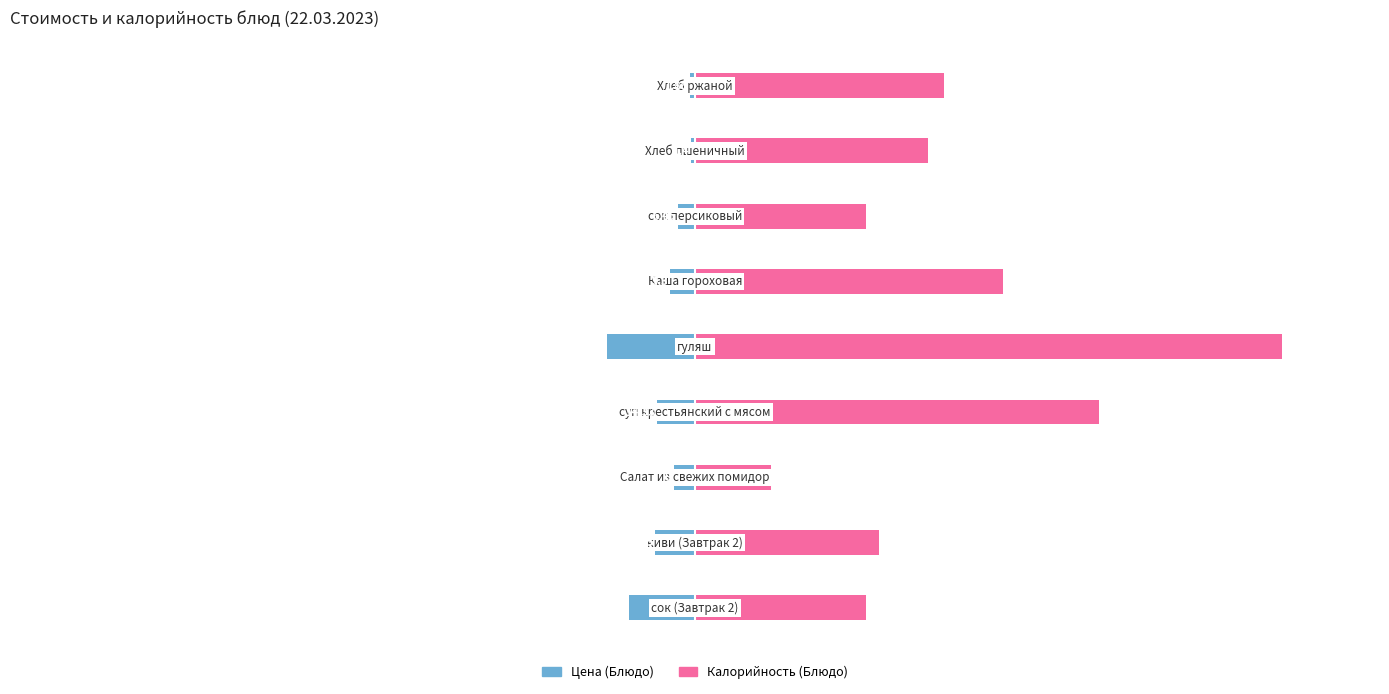

Between 7 and 8, which series saw the biggest shift?

Калорийность (Блюдо)